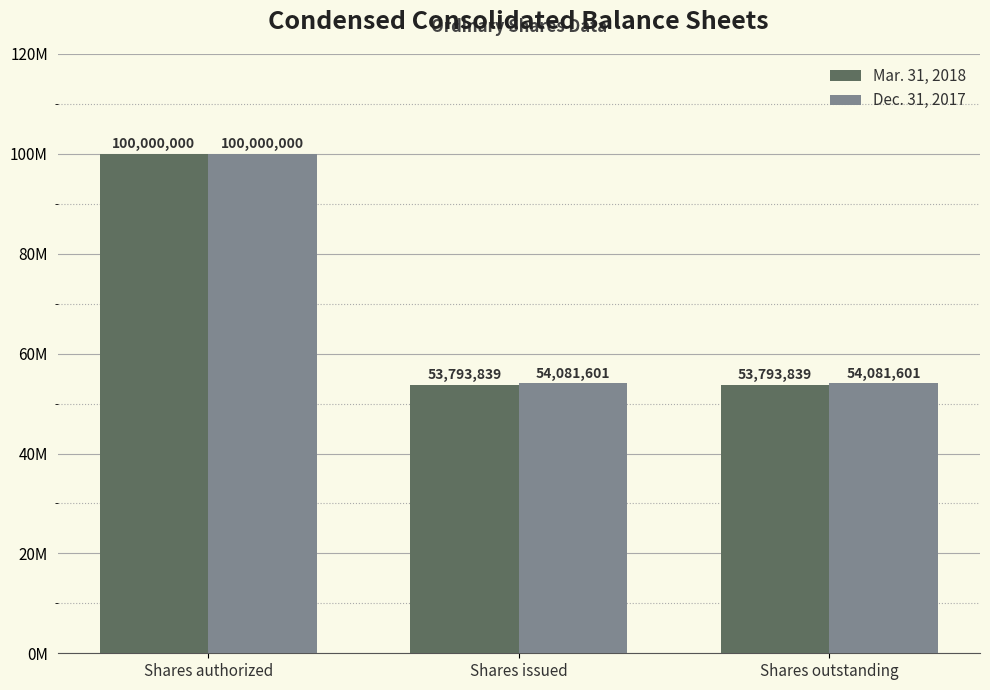

Is it true that Dec. 31, 2017 equals 54081601 at Shares outstanding?

True